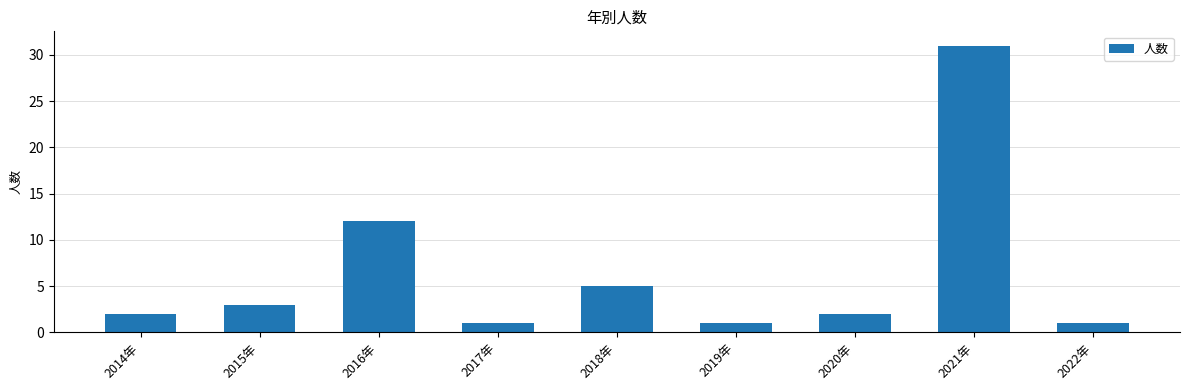

What position from the left is 2022年?

9